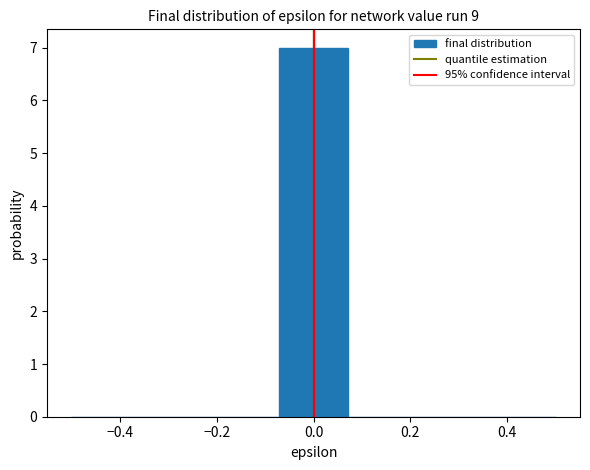

Reading left to right, transcribe this chart: for each bar, give the range it covers on the x-axis and its height. Neither the bar edges nor the heights are printed on the chart, so give them approximately, as read against the axes.

-0.50 to -0.36: 0
-0.36 to -0.22: 0
-0.22 to -0.08: 0
-0.08 to 0.08: 7
0.08 to 0.22: 0
0.22 to 0.36: 0
0.36 to 0.50: 0